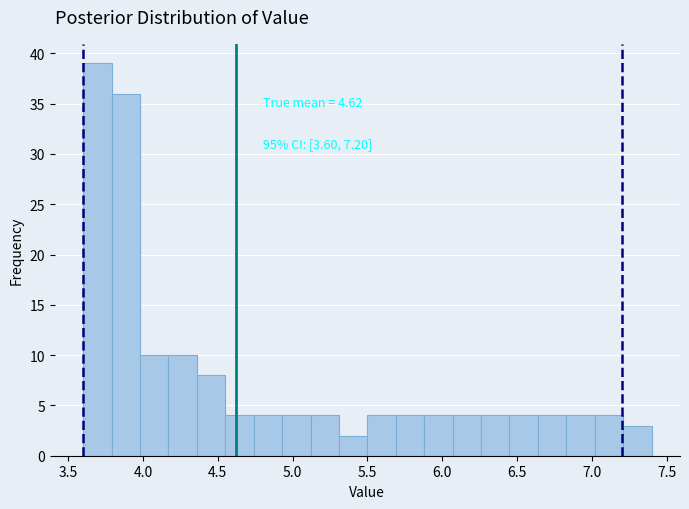

Read against the x-axis, roughly where is the centre of the tallest bar?

3.70